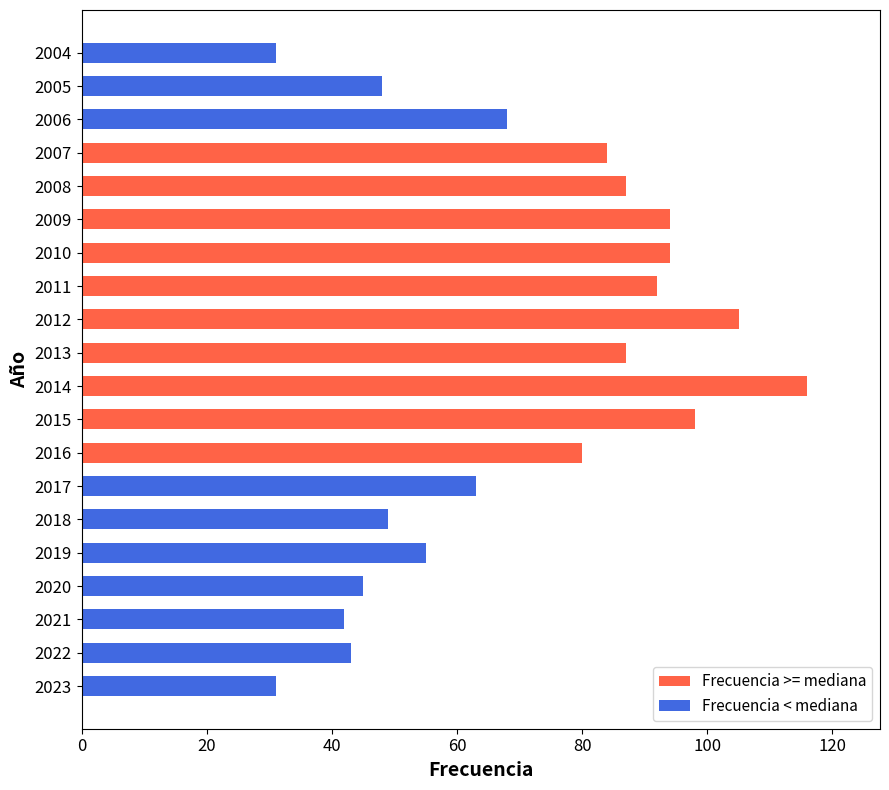

Where is the data nearest to the value 73?

2006